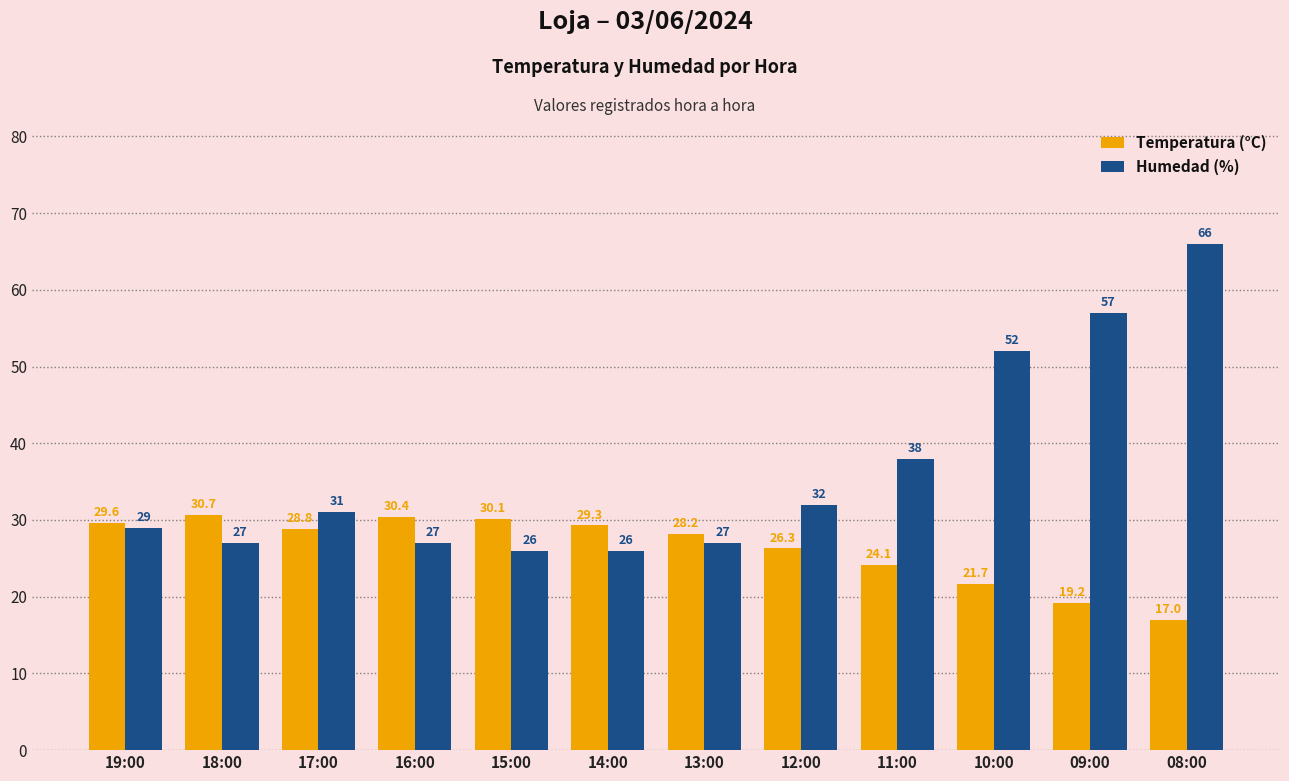

Is the value of Temperatura (°C) at 18:00 greater than the value of Humedad (%) at 17:00?

No